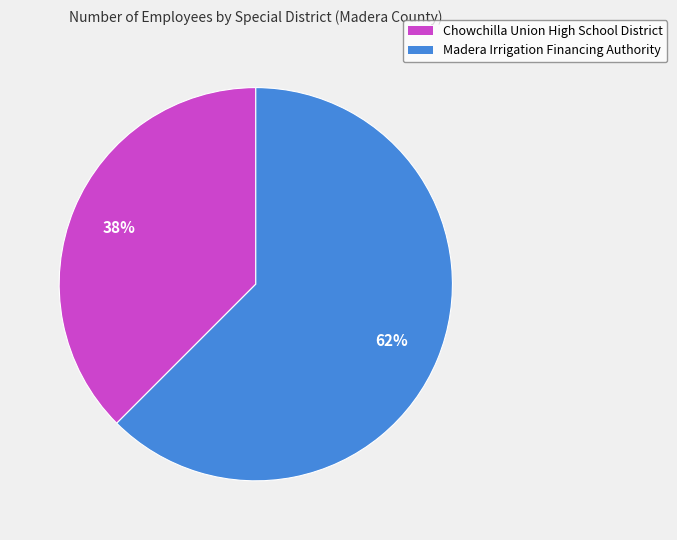

Do Chowchilla Union High School District and Madera Irrigation Financing Authority together represent more than half of the pie?

Yes